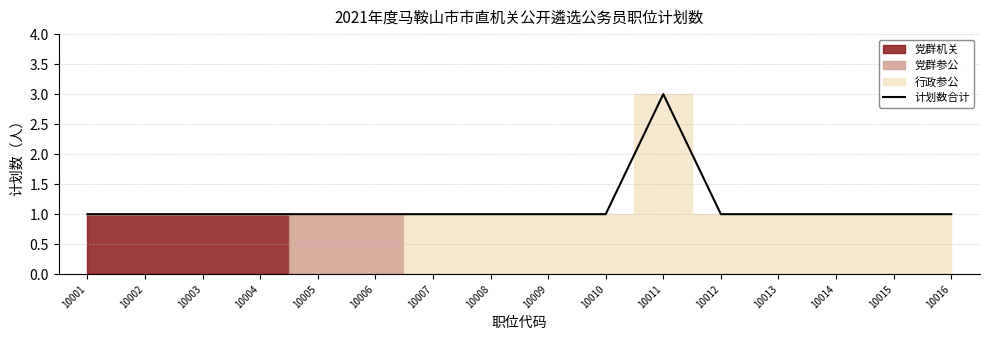

Count the number of values greater than 1.

1